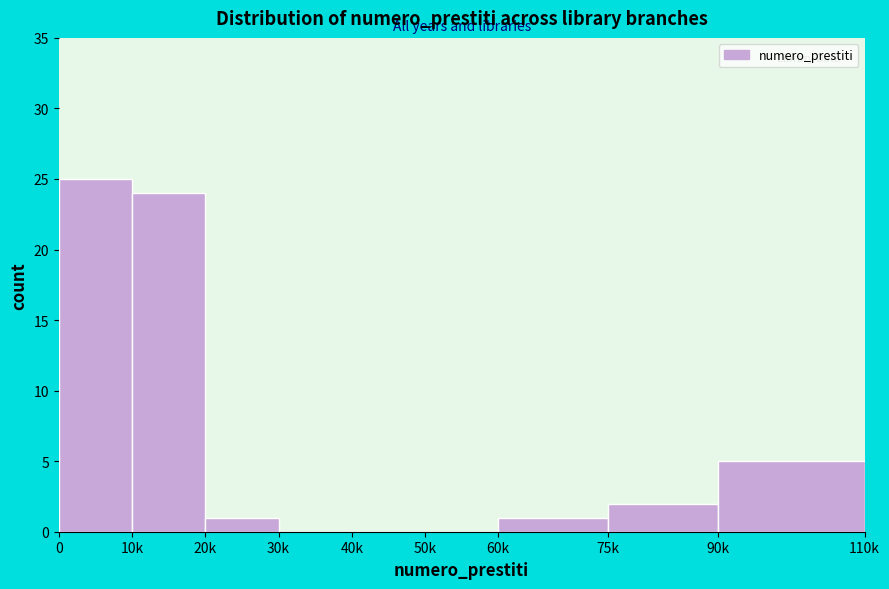

Reading left to right, extract all data points from this chart.

0=25	10k=24	20k=1	30k=0	40k=0	50k=0	60k=1	75k=2	90k=5